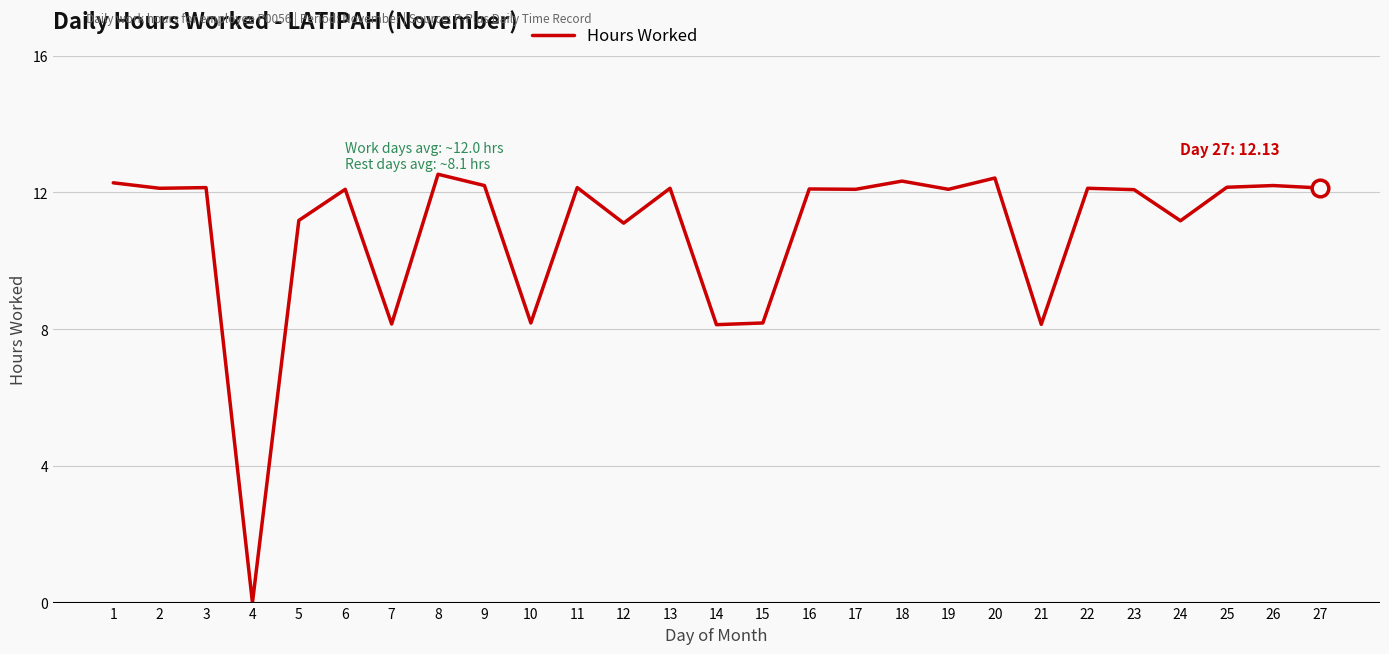

The chart shows a value of 12.1 at 11. True or false?

True